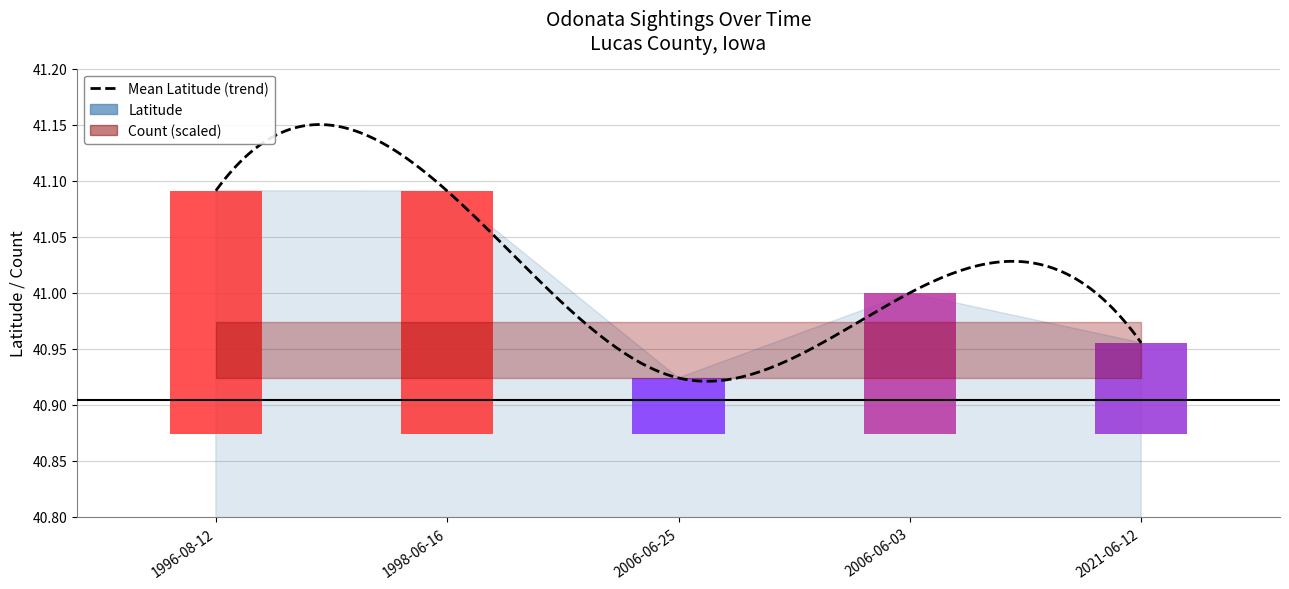

Reading right to left, what are all the values shown in this chart?

2021-06-12=0.1	2006-06-03=0.1	2006-06-25=0.0	1998-06-16=0.2	1996-08-12=0.2